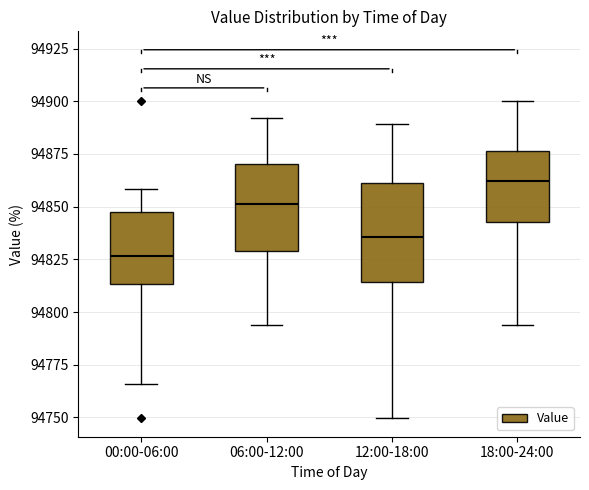

Which box is the tallest, from its lower edge to its upper edge?

12:00-18:00